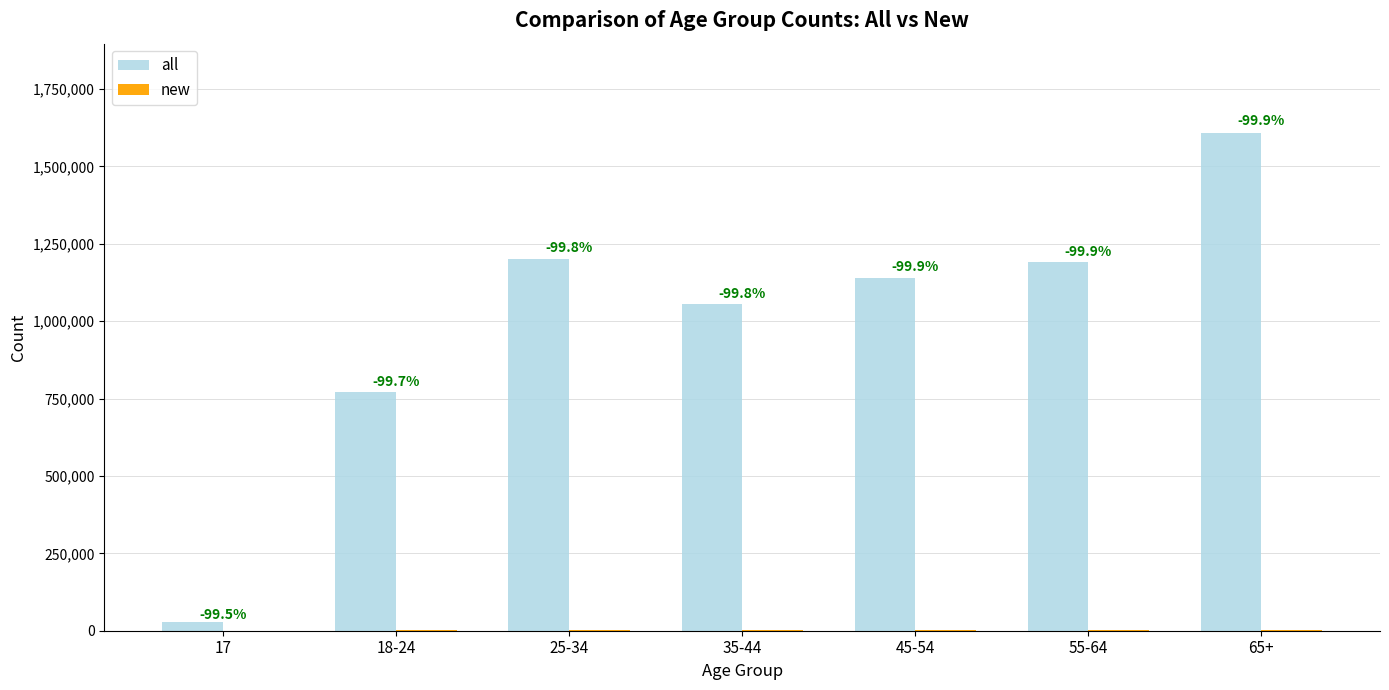

Does the chart contain stacked bars?

No